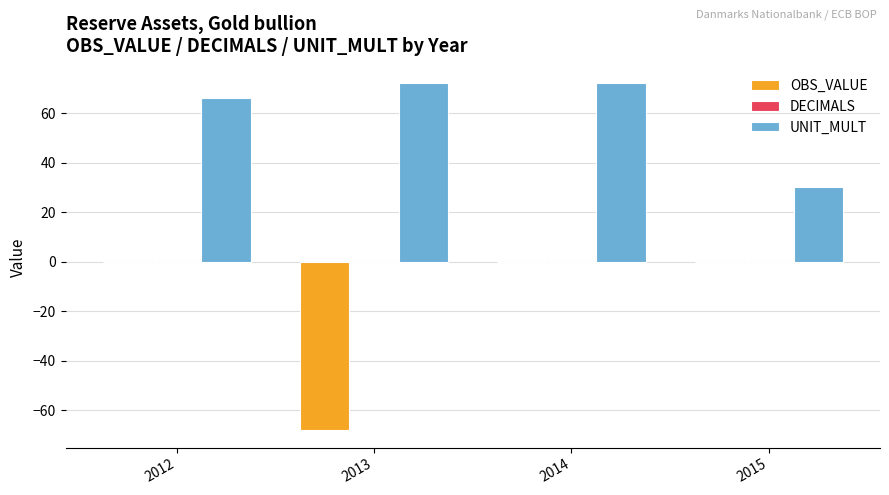

Reading right to left, list all the values displayed in this chart.

OBS_VALUE: 2015=0	2014=0	2013=-68	2012=0
UNIT_MULT: 2015=30	2014=72	2013=72	2012=66